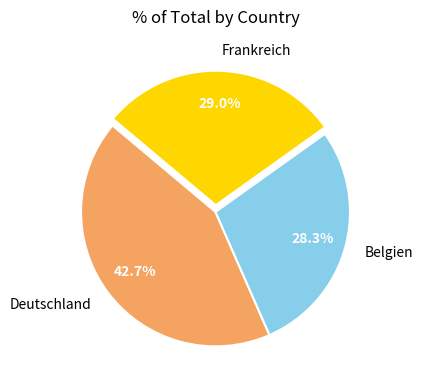

What is the smallest slice in the pie chart?

Belgien